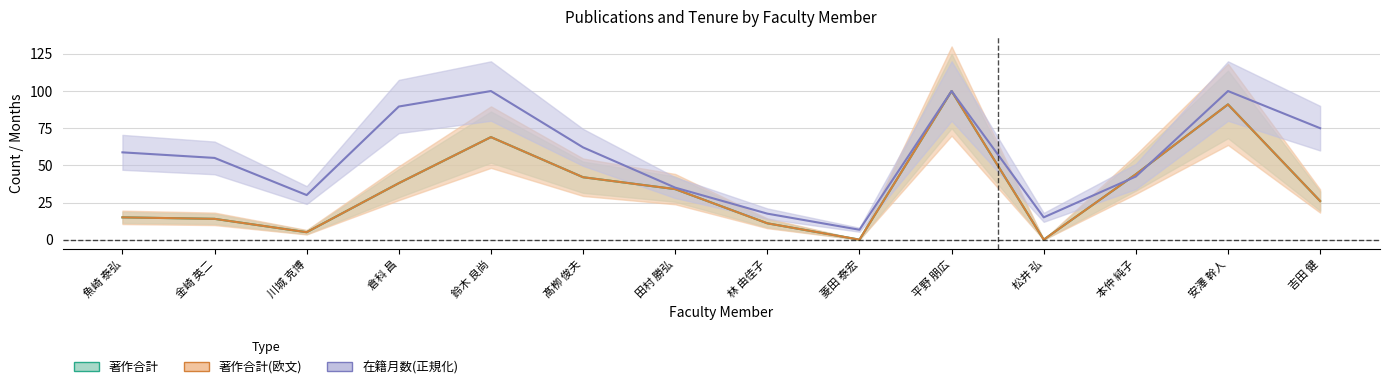

What is the total value across all series at 鈴木 良尚?

238.0